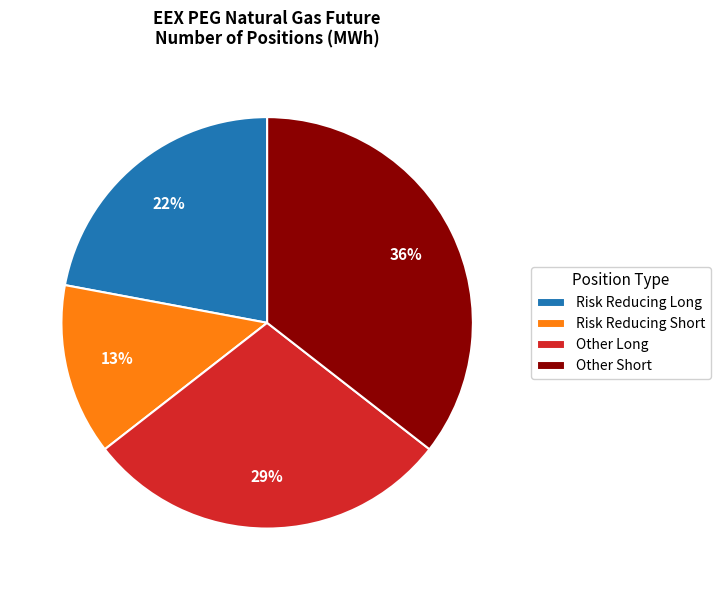

Does any single category account for the majority?

No